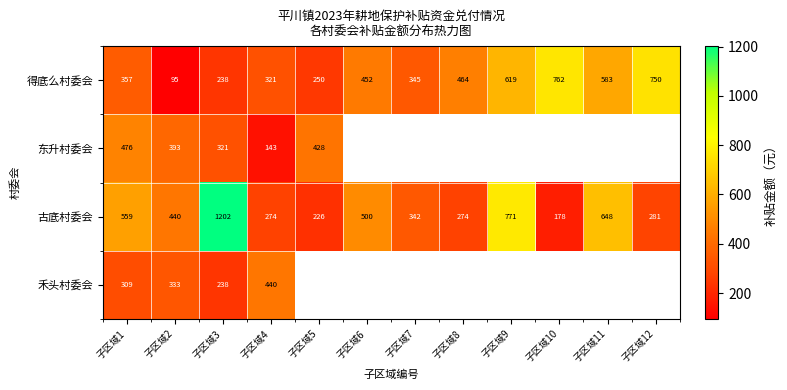

What is the total value across all series at 子区域4?

1178.0